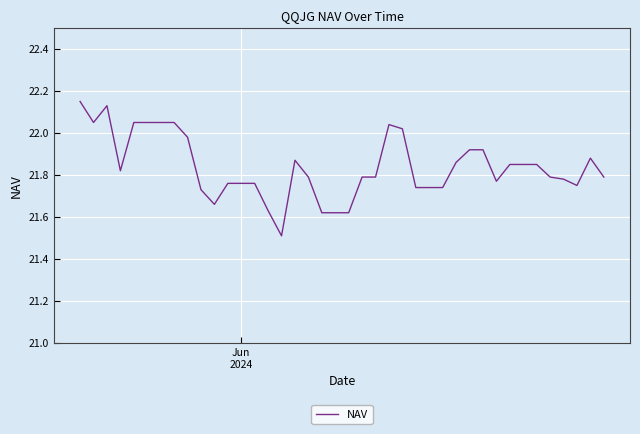

What is the difference between the maximum and minimum values?

0.6